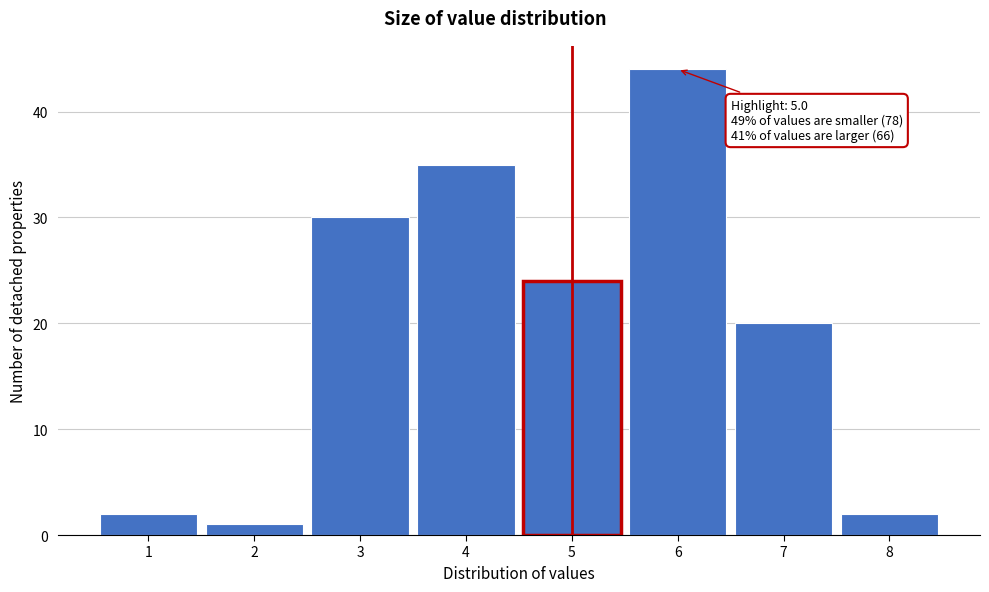

Reading right to left, what are all the values shown in this chart?

8=2	7=20	6=44	5=24	4=35	3=30	2=1	1=2